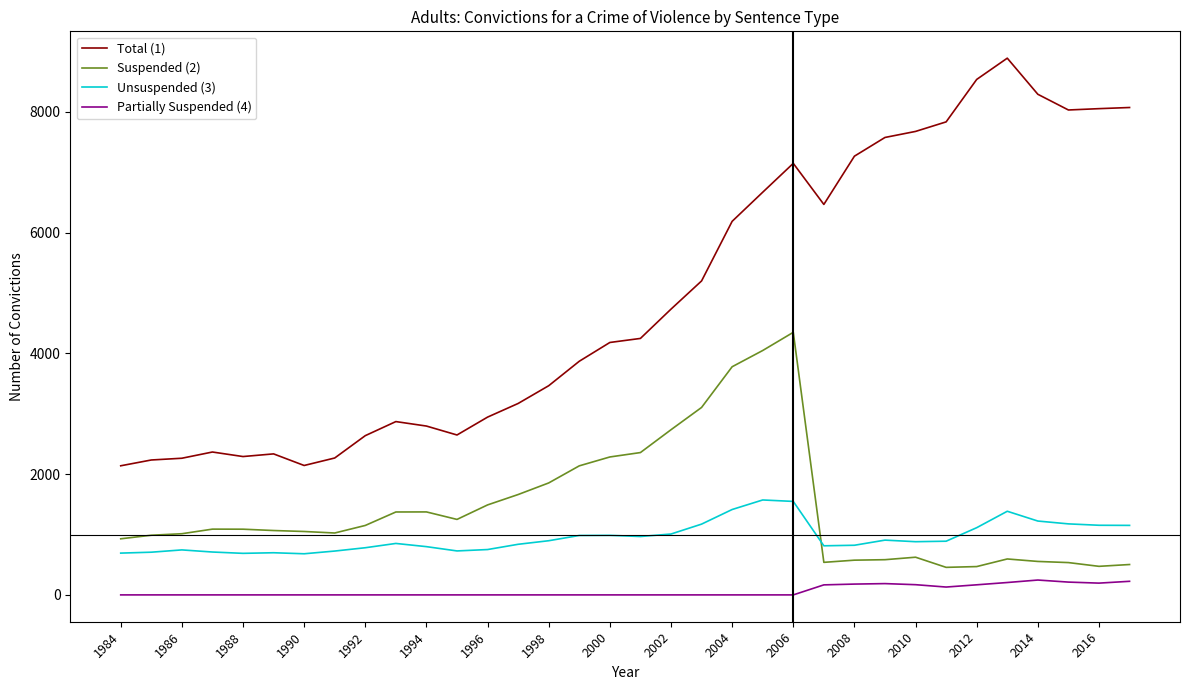

What is the difference between the second highest and minimum values in the Suspended (2) series?

3591